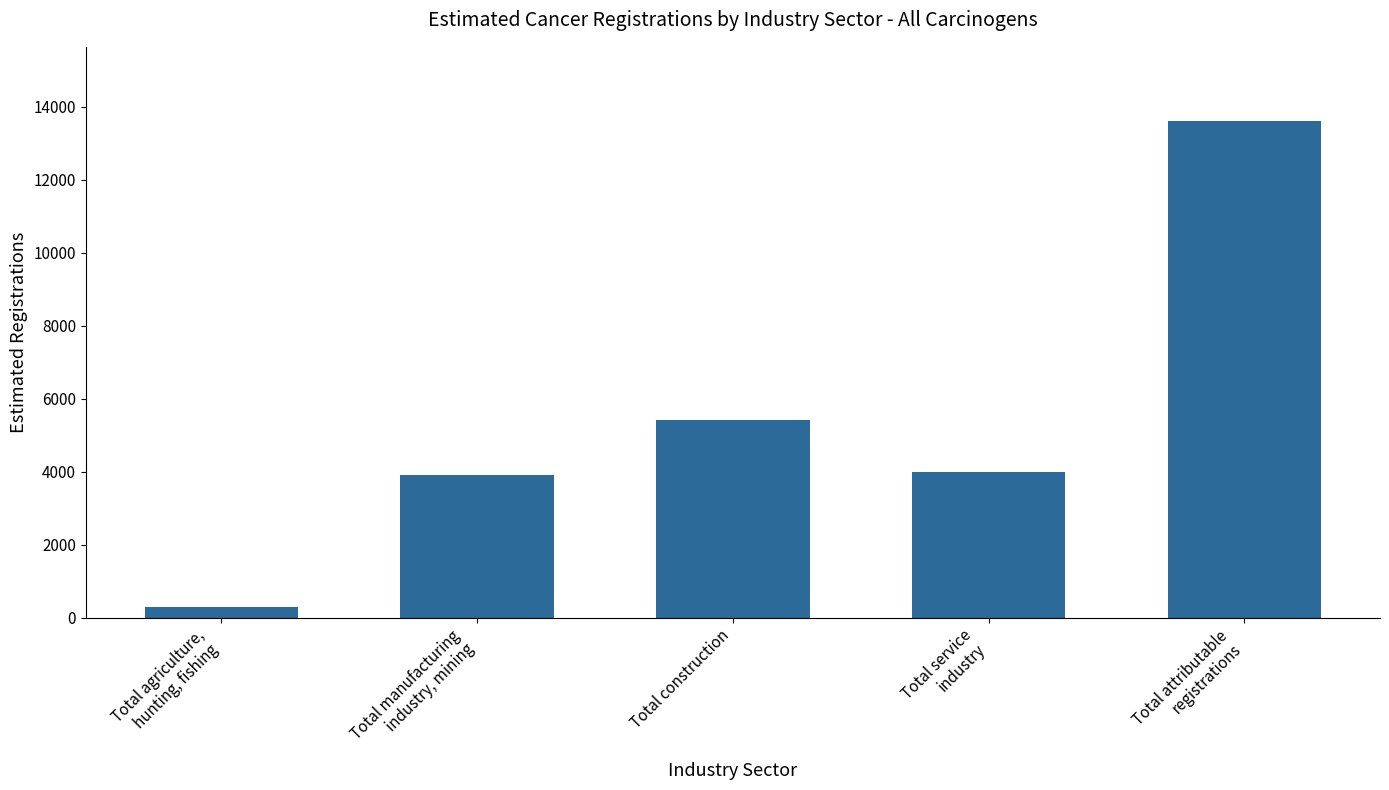

What is the greatest value displayed?

13600